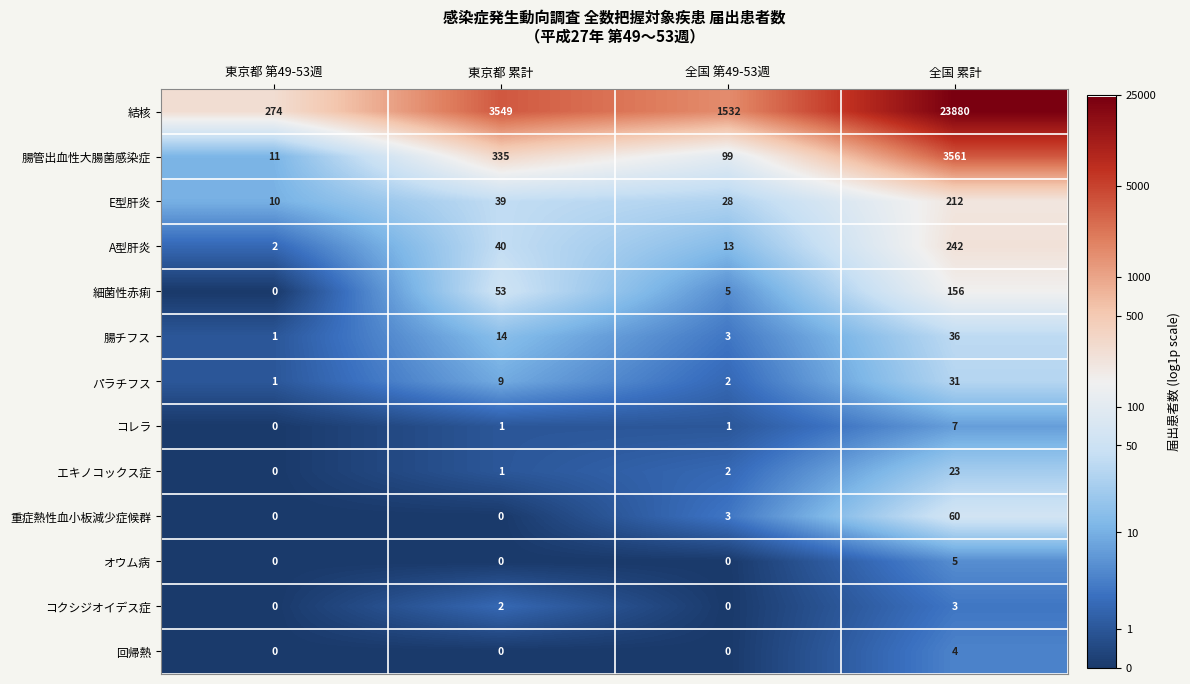

At which category is the sum across all series the highest?

全国 累計